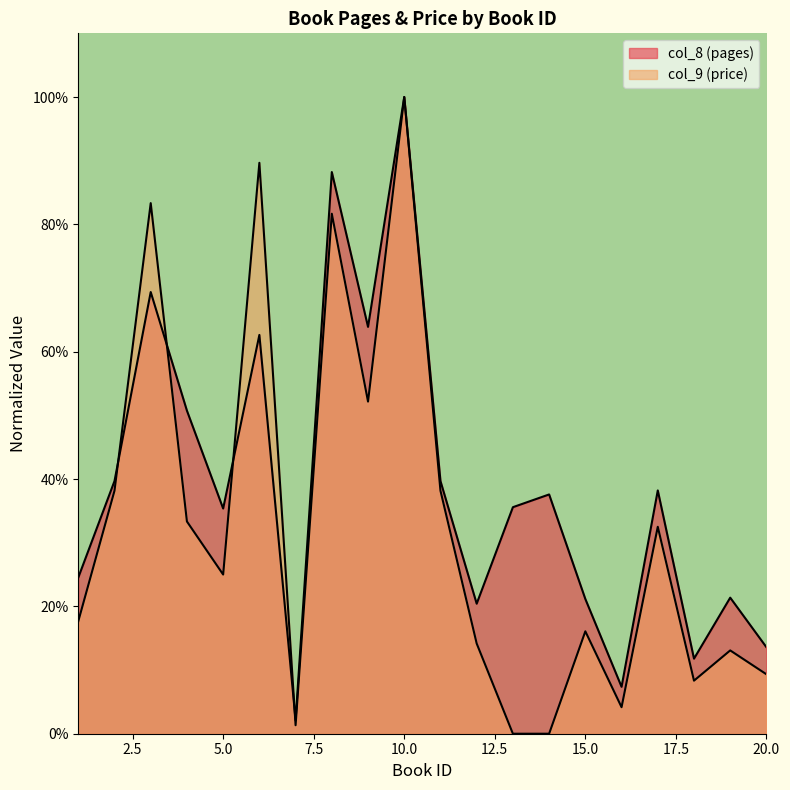

What is the sum of all col_9 (price) values?

6.6